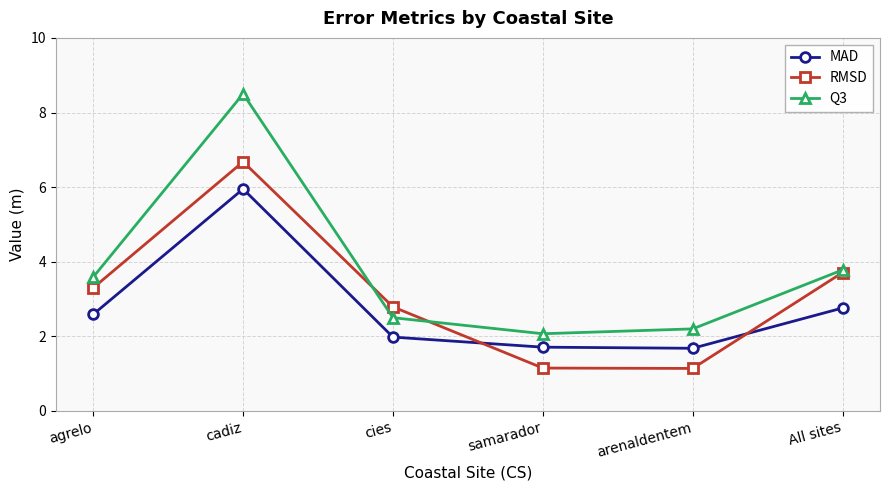

Is the value of RMSD at All sites greater than the value of Q3 at arenaldentem?

Yes